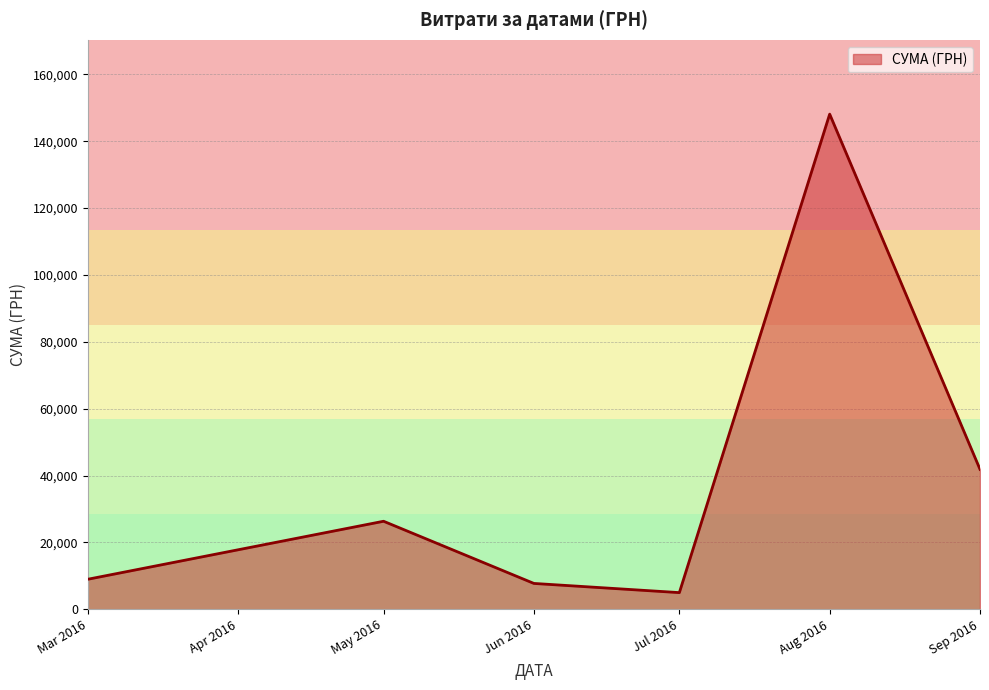

How many interior local peaks (higher than both neighbors) does the data have?

2